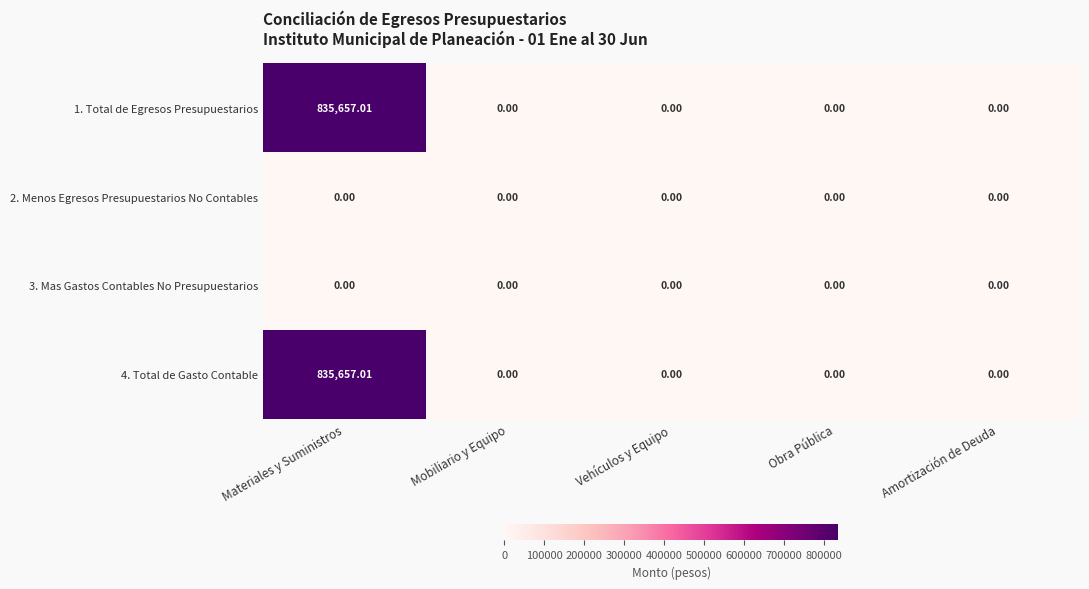

Is the value of 3. Mas Gastos Contables No Presupuestarios at Mobiliario y Equipo greater than the value of 1. Total de Egresos Presupuestarios at Materiales y Suministros?

No